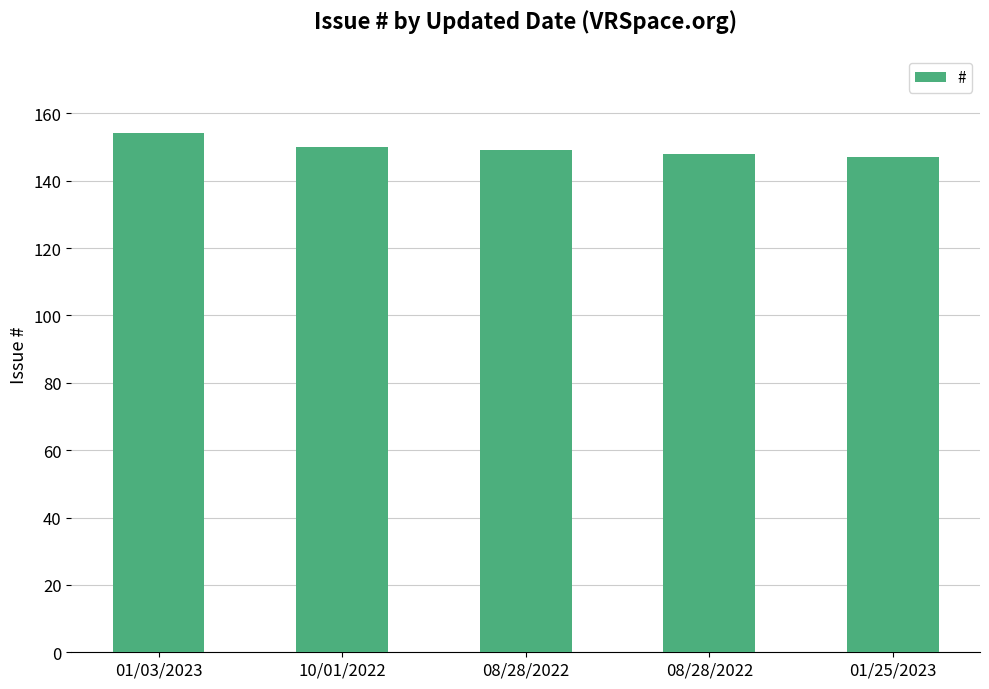

Reading left to right, list all the values displayed in this chart.

01/03/2023=154	10/01/2022=150	08/28/2022=149	08/28/2022=148	01/25/2023=147